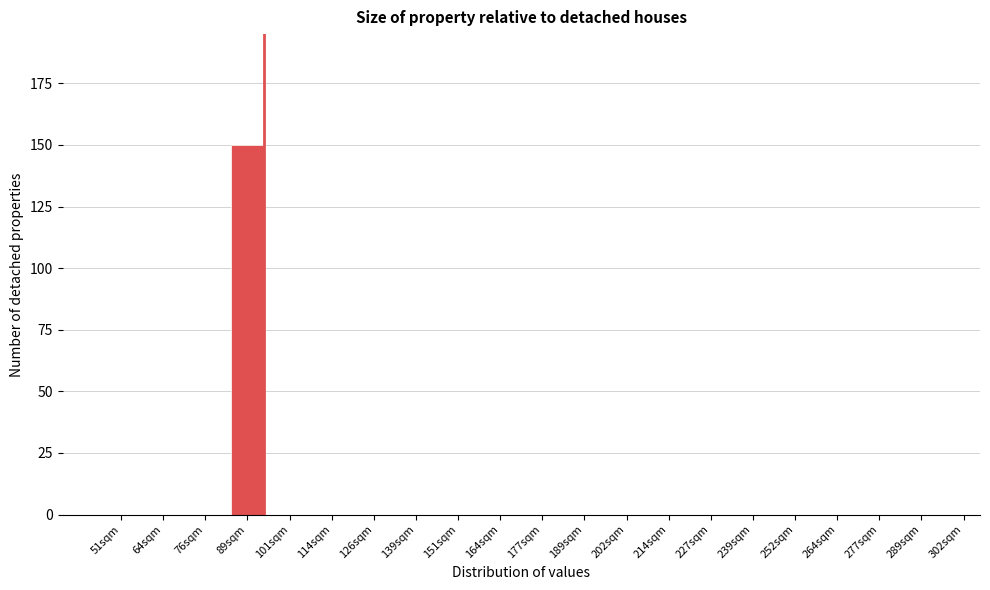

Reading left to right, extract all data points from this chart.

51sqm=0	64sqm=0	76sqm=0	89sqm=150	101sqm=0	114sqm=0	126sqm=0	139sqm=0	151sqm=0	164sqm=0	177sqm=0	189sqm=0	202sqm=0	214sqm=0	227sqm=0	239sqm=0	252sqm=0	264sqm=0	277sqm=0	289sqm=0